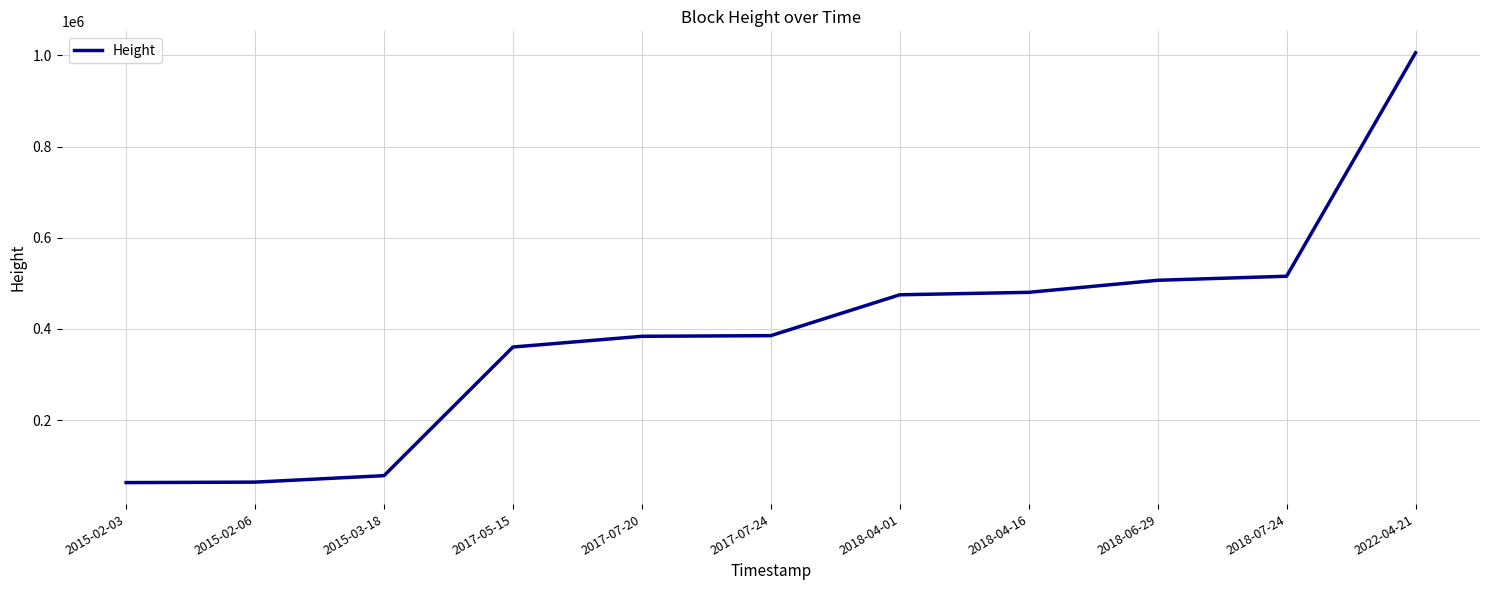

What is the smallest value displayed?

62934